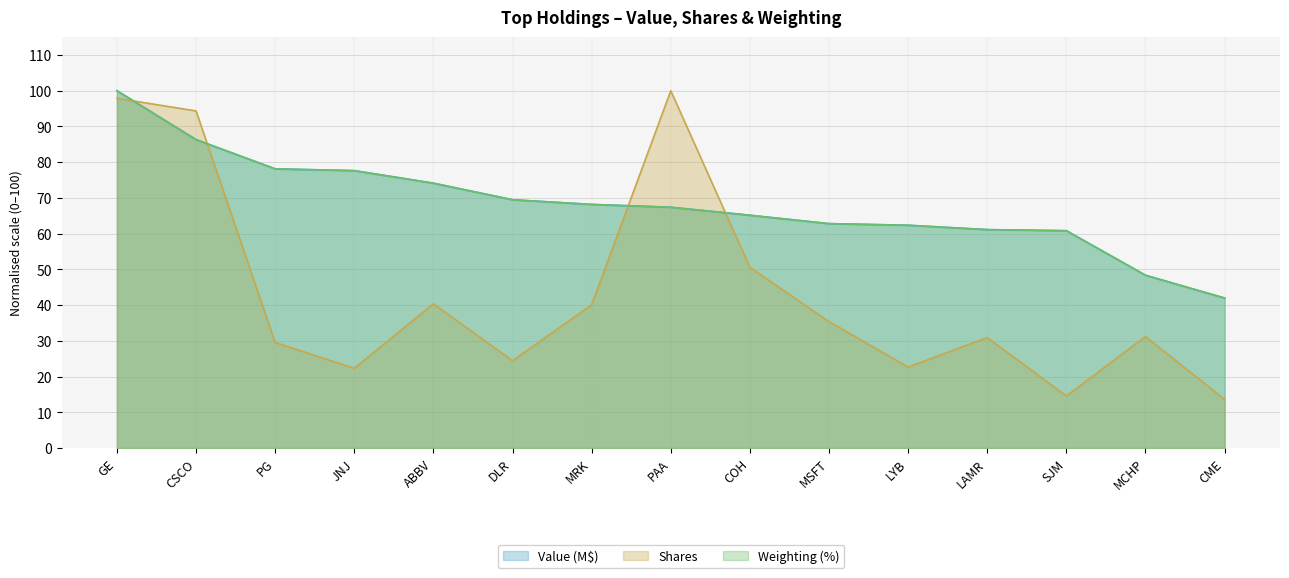

Is the value of Weighting at CSCO greater than the value of Shares at LAMR?

Yes